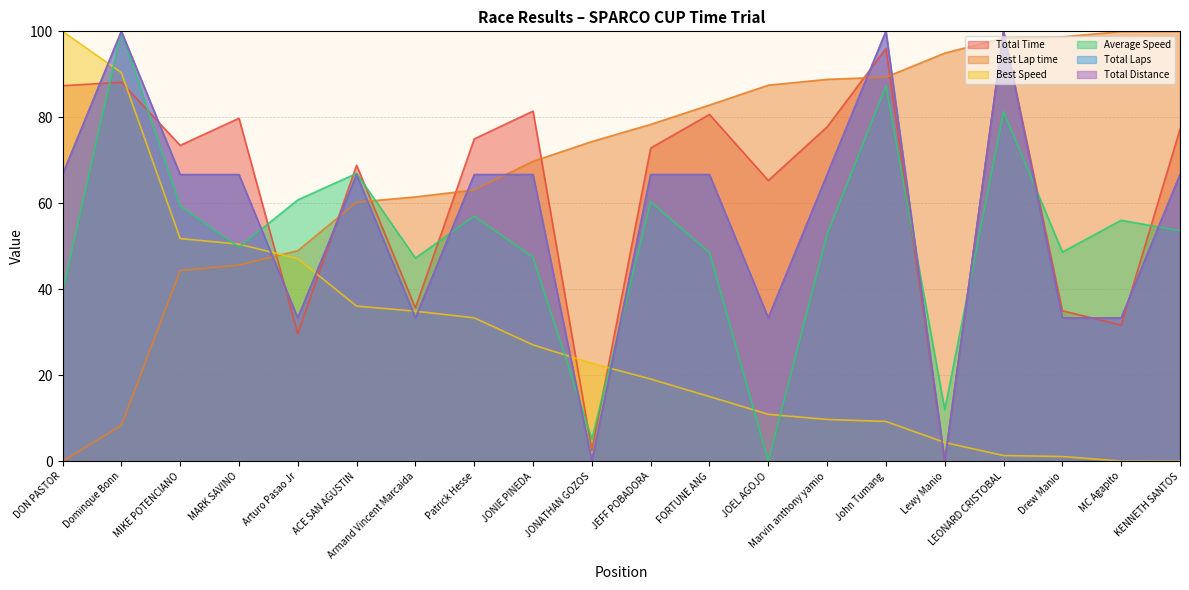

What is the average value of the Total Laps series?

56.7